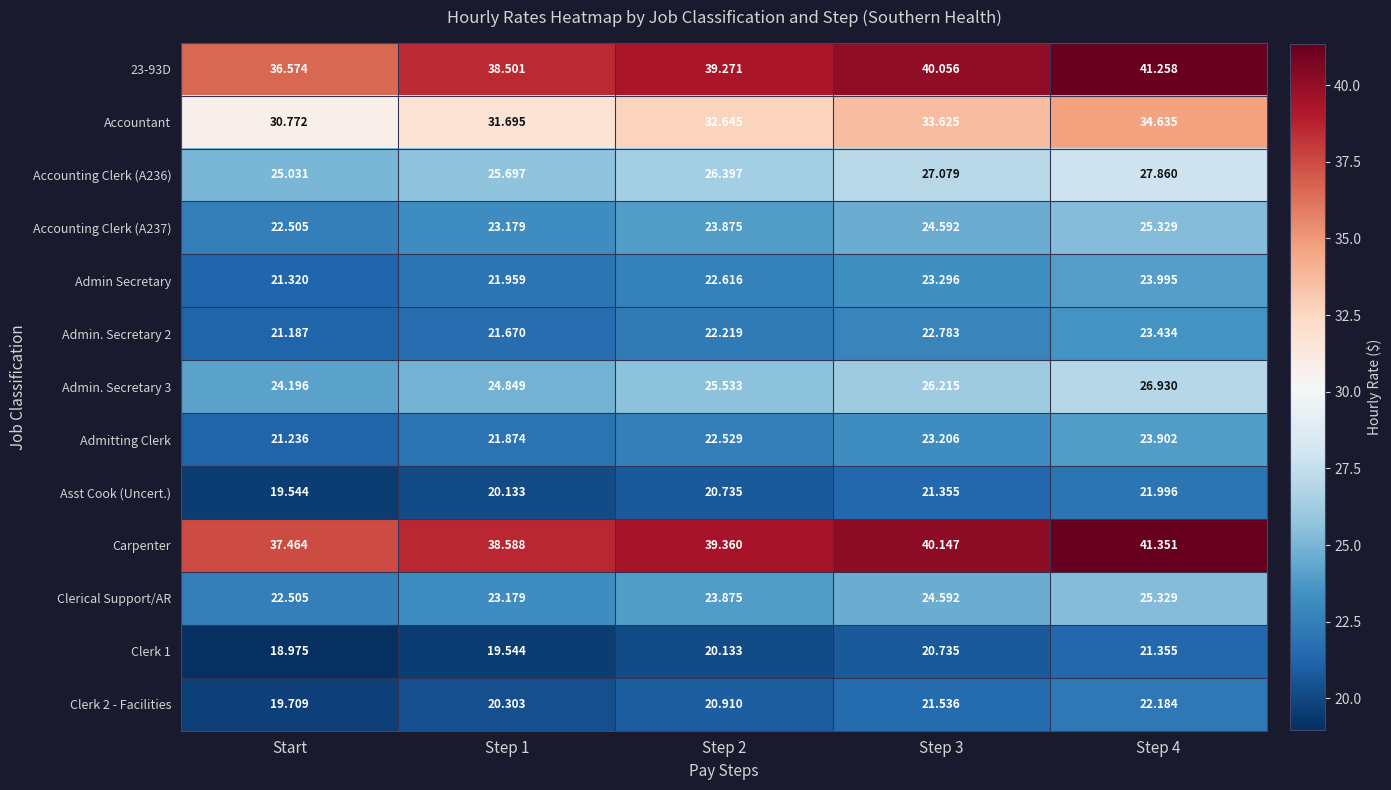

Which category has the lowest value in the Clerical Support/AR series?

Start